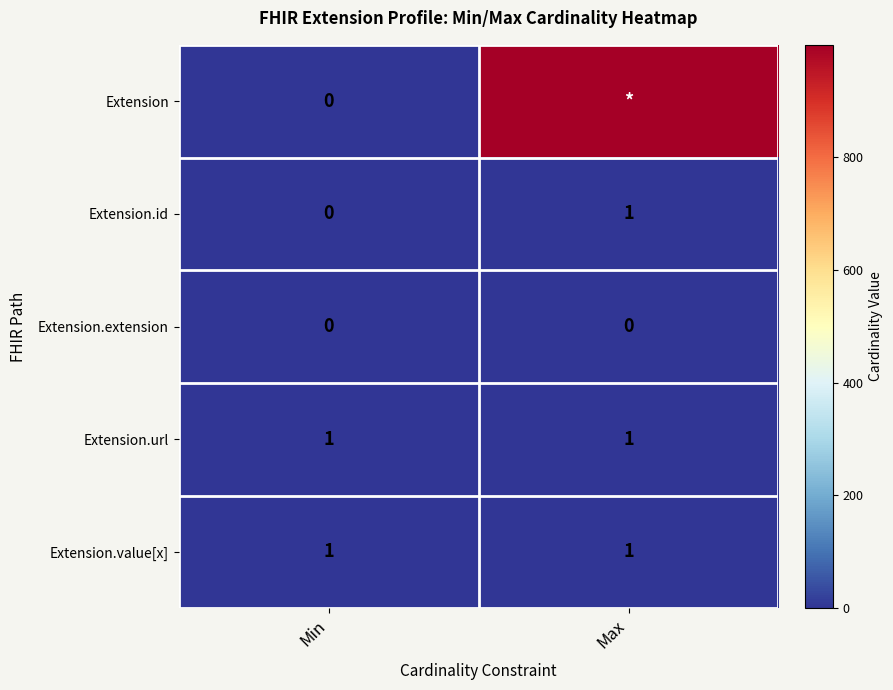

At which category does the chart reach its peak across all series?

Max